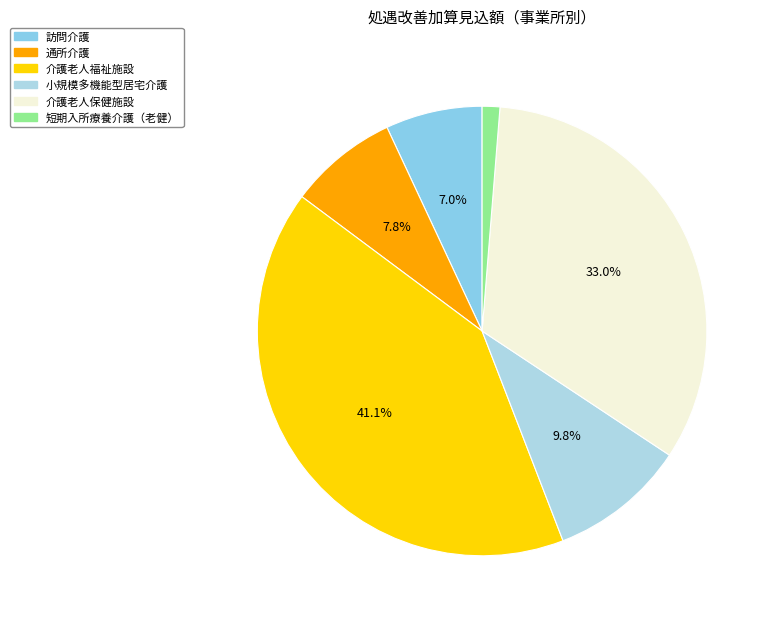

Is there a majority slice in this chart?

No